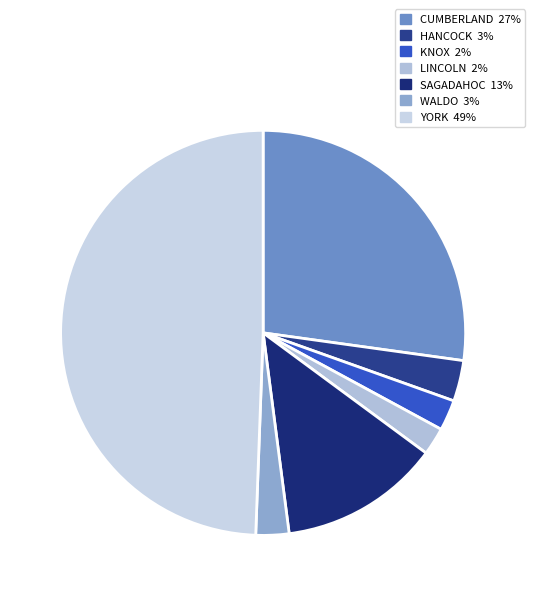

Combined, do SAGADAHOC and WALDO account for over 50%?

No